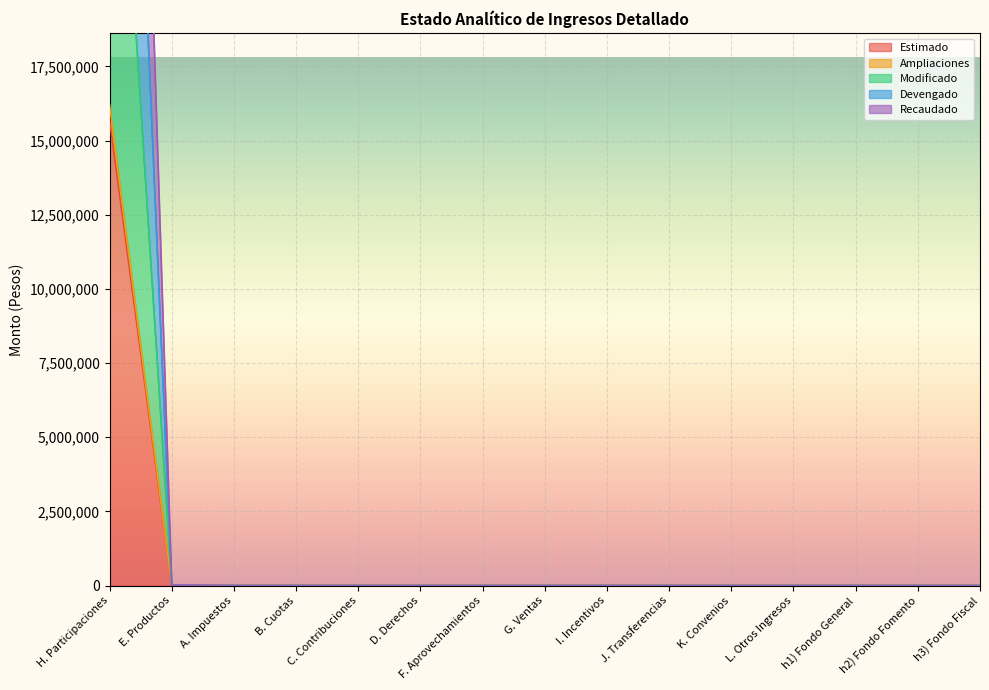

The Estimado series shows 5843877 at B. Cuotas. True or false?

False